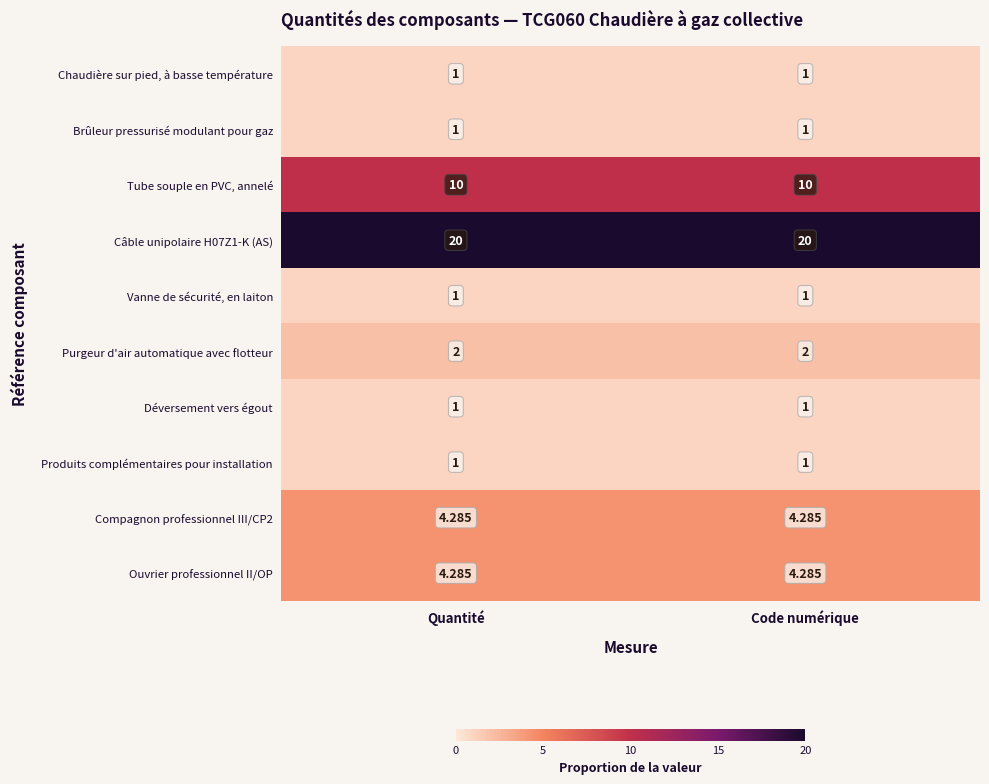

Rank the series at Quantité from lowest to highest value.

Chaudière sur pied, à basse température, Brûleur pressurisé modulant pour gaz, Vanne de sécurité, en laiton, Déversement vers égout, Produits complémentaires pour installation, Purgeur d'air automatique avec flotteur, Compagnon professionnel III/CP2, Ouvrier professionnel II/OP, Tube souple en PVC, annelé, Câble unipolaire H07Z1-K (AS)